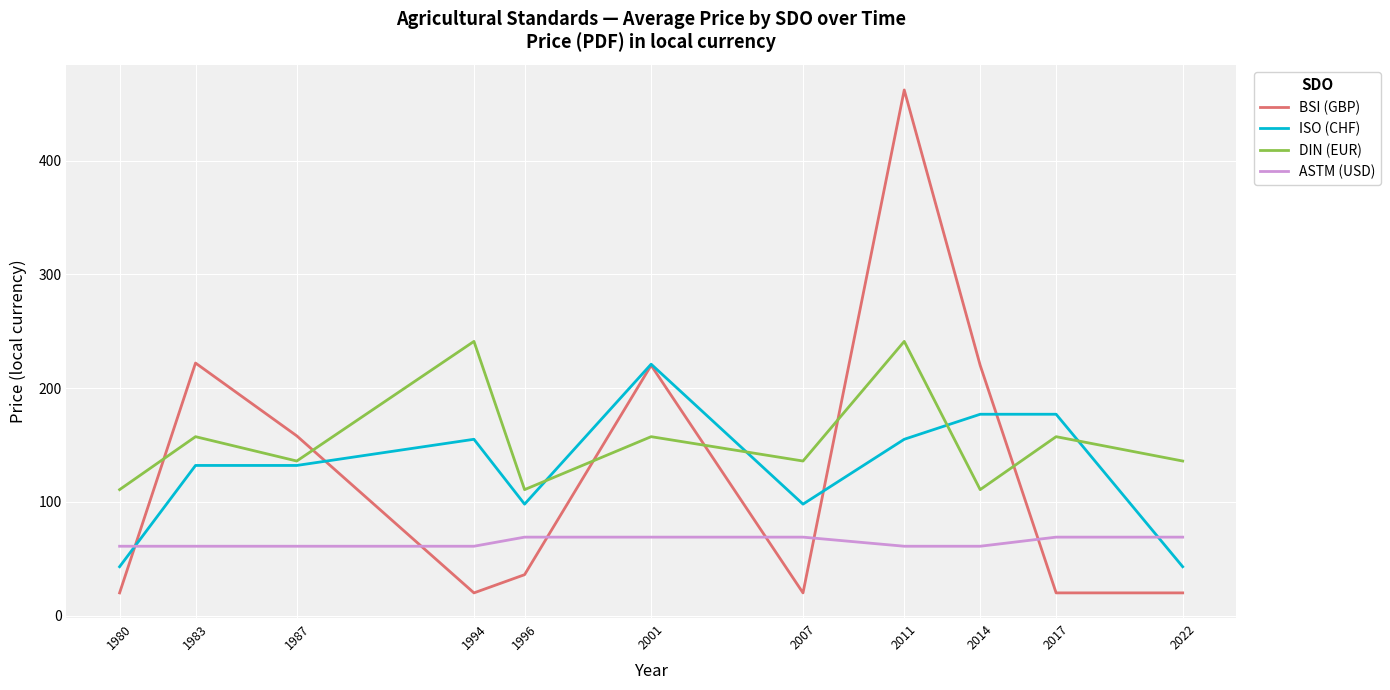

Between 1987 and 2007, which series saw the biggest shift?

BSI (GBP)